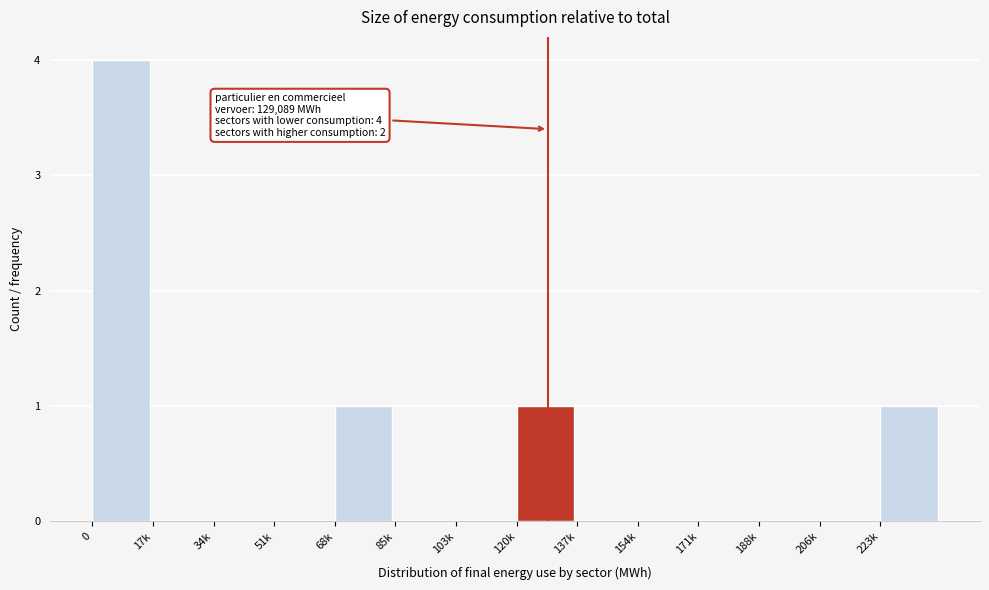

Reading left to right, what are all the values shown in this chart?

0=4	17k=0	34k=0	51k=0	68k=1	85k=0	103k=0	120k=1	137k=0	154k=0	171k=0	188k=0	206k=0	223k=1